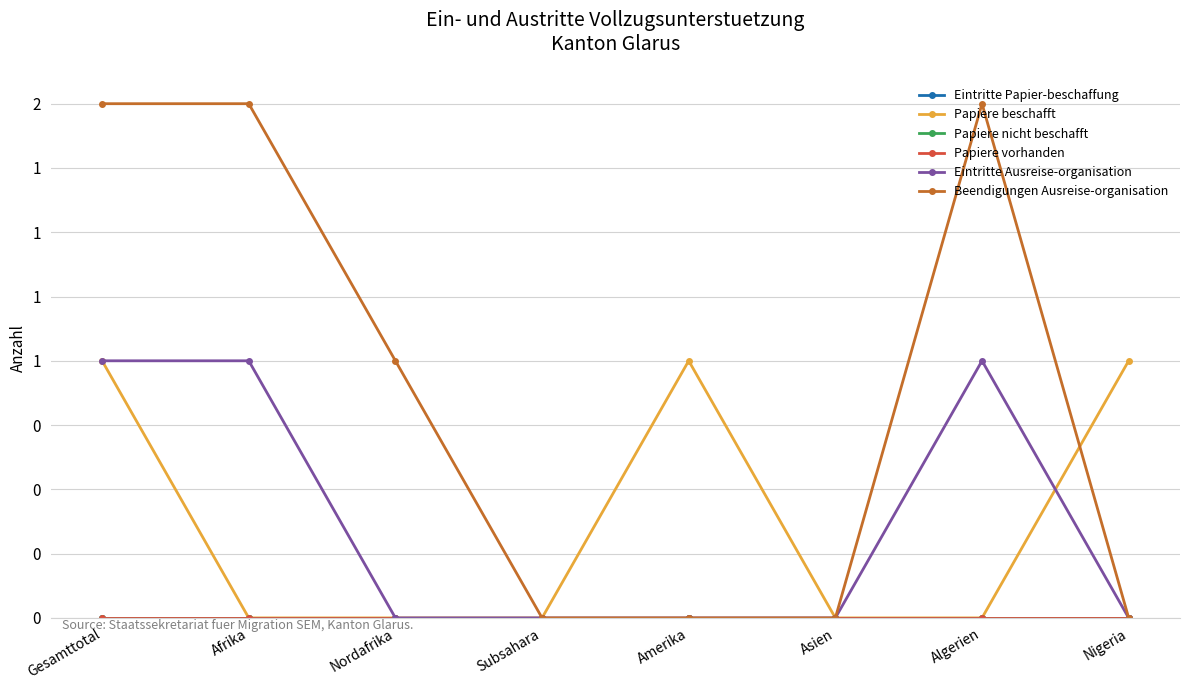

At which label is Papiere vorhanden closest to 0?

Gesamttotal